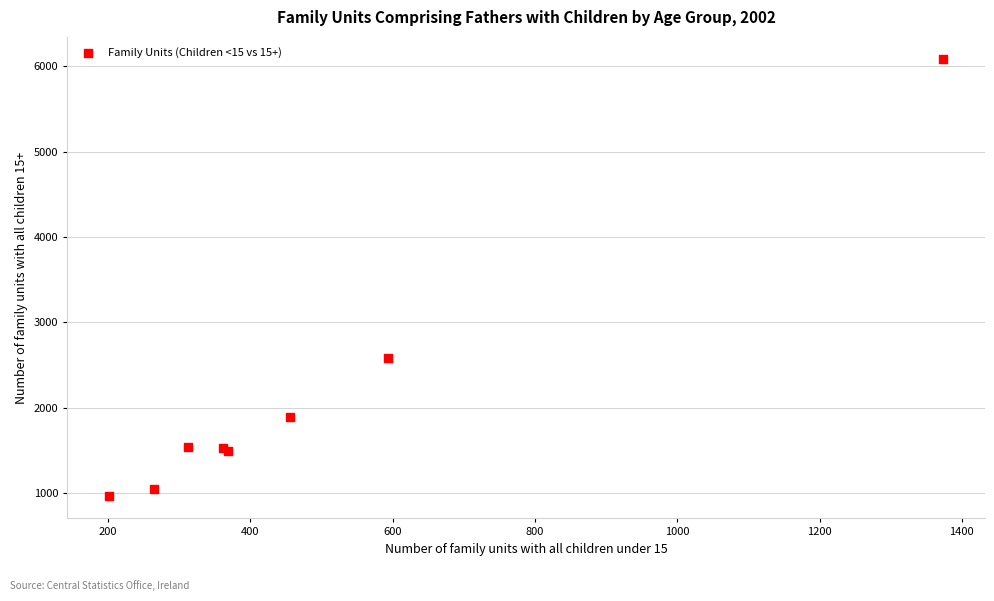

What Y value in the scatter plot is closest to 3525?

2585